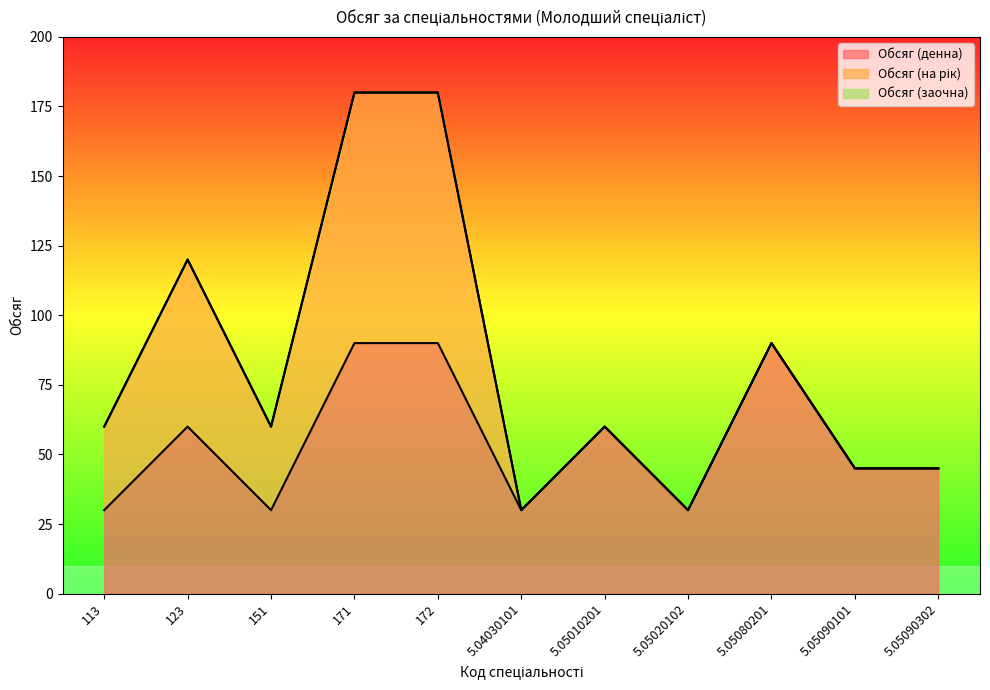

Reading left to right, extract all data points from this chart.

Обсяг (денна): 30	60	30	90	90	30	60	30	90	45	45
Обсяг (на рік): 30	60	30	90	90	0	0	0	0	0	0
Обсяг (заочна): 0	0	0	0	0	0	0	0	0	0	0